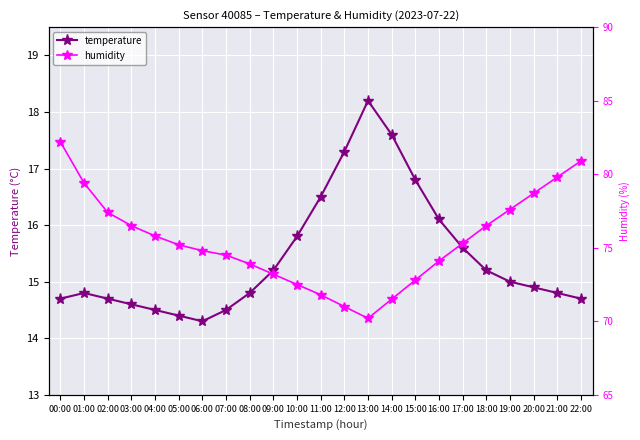

The humidity series shows 110.9 at 19:00. True or false?

False